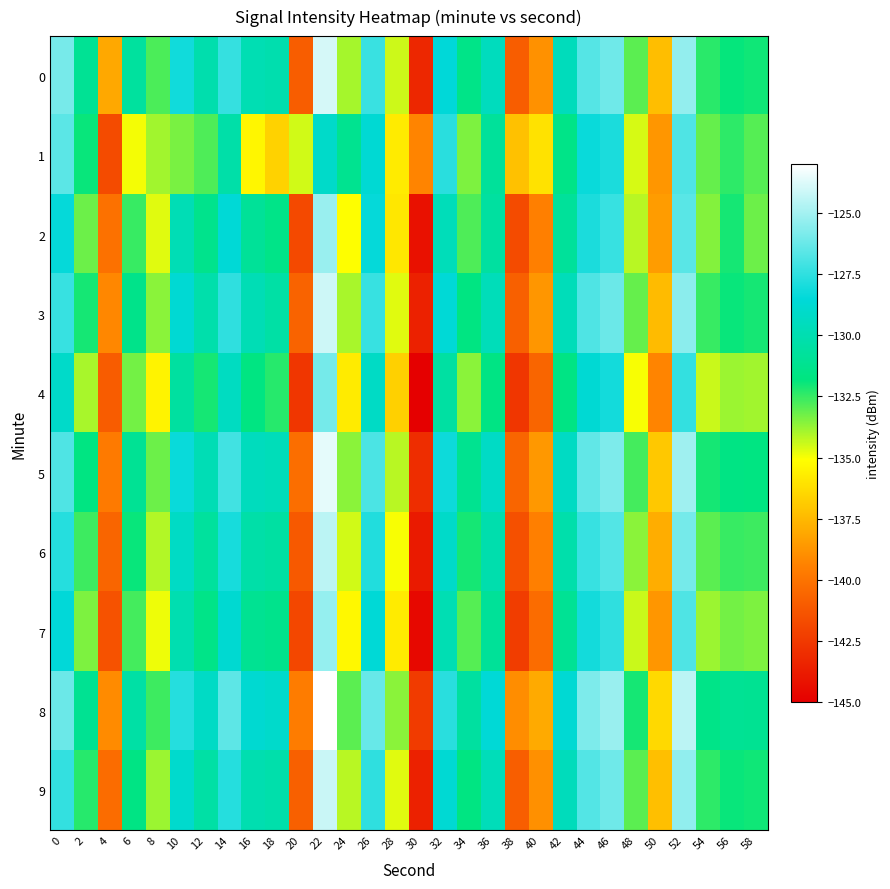

Reading left to right, transcribe all the data shown in this chart.

0: 0=-125.9	2=-131.0	4=-138.1	6=-130.7	8=-132.8	10=-128.1	12=-130.1	14=-127.3	16=-129.9	18=-130.1	20=-141.0	22=-123.9	24=-133.9	26=-127.3	28=-134.4	30=-143.3	32=-128.5	34=-131.5	36=-129.5	38=-140.9	40=-138.9	42=-129.6	44=-126.7	46=-126.1	48=-133.0	50=-137.3	52=-125.3	54=-132.4	56=-131.9	58=-132.0
1: 0=-126.6	2=-131.9	4=-141.7	6=-135.0	8=-133.9	10=-133.4	12=-132.8	14=-130.3	16=-135.4	18=-136.6	20=-134.5	22=-129.1	24=-131.2	26=-128.7	28=-135.8	30=-139.3	32=-127.6	34=-133.4	36=-130.8	38=-137.2	40=-136.1	42=-131.5	44=-128.3	46=-127.9	48=-134.6	50=-138.7	52=-126.8	54=-133.1	56=-132.4	58=-132.9
2: 0=-128.4	2=-133.2	4=-140.1	6=-132.5	8=-134.7	10=-129.8	12=-131.3	14=-128.6	16=-130.9	18=-131.5	20=-141.8	22=-125.2	24=-135.1	26=-128.4	28=-135.9	30=-144.2	32=-129.7	34=-132.8	36=-130.6	38=-141.7	40=-139.5	42=-130.8	44=-127.9	46=-127.3	48=-134.2	50=-138.5	52=-126.6	54=-133.5	56=-132.1	58=-133.2
3: 0=-127.3	2=-132.1	4=-139.2	6=-131.4	8=-133.6	10=-128.7	12=-130.2	14=-127.5	16=-129.8	18=-130.4	20=-140.7	22=-124.1	24=-134.0	26=-127.3	28=-134.7	30=-143.5	32=-128.6	34=-131.7	36=-129.7	38=-140.8	40=-138.7	42=-129.7	44=-126.8	46=-126.2	48=-133.1	50=-137.4	52=-125.5	54=-132.5	56=-131.9	58=-132.1
4: 0=-129.1	2=-134.0	4=-141.0	6=-133.3	8=-135.5	10=-130.6	12=-132.1	14=-129.4	16=-131.7	18=-132.3	20=-142.6	22=-126.0	24=-135.8	26=-129.2	28=-136.7	30=-145.3	32=-130.5	34=-133.6	36=-131.6	38=-142.6	40=-140.6	42=-131.6	44=-128.7	46=-128.1	48=-135.0	50=-139.3	52=-127.4	54=-134.4	56=-133.8	58=-133.9
5: 0=-126.8	2=-131.7	4=-139.7	6=-131.0	8=-133.2	10=-128.3	12=-129.8	14=-127.1	16=-129.5	18=-129.7	20=-140.2	22=-123.6	24=-133.6	26=-126.9	28=-134.2	30=-143.0	32=-128.2	34=-131.2	36=-129.2	38=-140.6	40=-138.6	42=-129.3	44=-126.4	46=-125.8	48=-132.7	50=-137.0	52=-125.1	54=-132.1	56=-131.6	58=-131.7
6: 0=-127.7	2=-132.6	4=-140.6	6=-131.9	8=-134.1	10=-129.2	12=-130.7	14=-128.0	16=-130.3	18=-130.5	20=-141.1	22=-124.5	24=-134.5	26=-127.8	28=-135.0	30=-143.8	32=-129.1	34=-132.1	36=-130.1	38=-141.5	40=-139.5	42=-130.2	44=-127.3	46=-126.7	48=-133.6	50=-137.9	52=-126.0	54=-133.0	56=-132.5	58=-132.6
7: 0=-128.5	2=-133.4	4=-141.4	6=-132.7	8=-134.9	10=-130.0	12=-131.5	14=-128.8	16=-131.1	18=-131.3	20=-141.9	22=-125.3	24=-135.3	26=-128.6	28=-135.8	30=-144.6	32=-129.9	34=-132.9	36=-130.9	38=-142.3	40=-140.3	42=-131.0	44=-128.1	46=-127.5	48=-134.4	50=-138.7	52=-126.8	54=-133.8	56=-133.3	58=-133.4
8: 0=-126.2	2=-131.1	4=-139.1	6=-130.4	8=-132.6	10=-127.7	12=-129.2	14=-126.5	16=-128.8	18=-129.0	20=-139.6	22=-123.0	24=-133.0	26=-126.3	28=-133.6	30=-142.4	32=-127.6	34=-130.6	36=-128.6	38=-139.0	40=-138.0	42=-128.7	44=-125.8	46=-125.2	48=-132.1	50=-136.4	52=-124.5	54=-131.5	56=-131.0	58=-131.1
9: 0=-127.4	2=-132.3	4=-140.3	6=-131.6	8=-133.8	10=-128.9	12=-130.4	14=-127.7	16=-130.0	18=-130.2	20=-140.8	22=-124.2	24=-134.2	26=-127.5	28=-134.7	30=-143.5	32=-128.7	34=-131.7	36=-129.7	38=-140.9	40=-138.9	42=-129.6	44=-126.7	46=-126.1	48=-133.0	50=-137.3	52=-125.4	54=-132.4	56=-131.9	58=-132.0